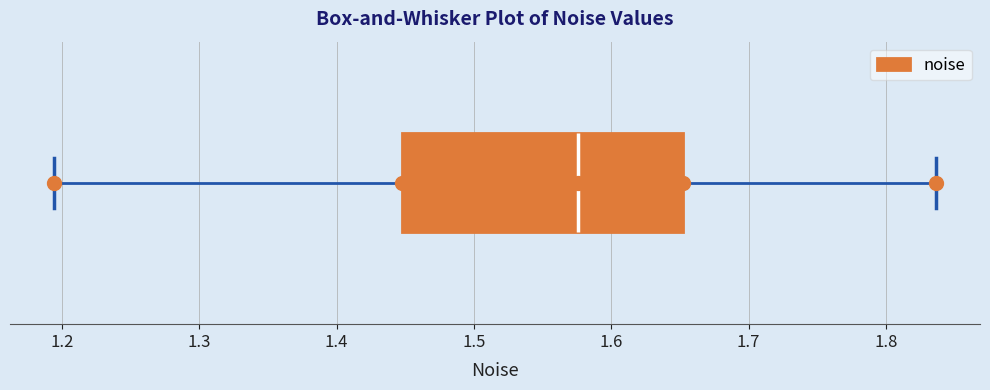

Transcribe this box plot: give where the median line is, the range the box spans, and where the two whiskers end, as read against the x-axis. The values are not printed on the chart, so give them approximately, as read against the axis.

median 1.58, box 1.45 to 1.65, whiskers 1.19 to 1.84